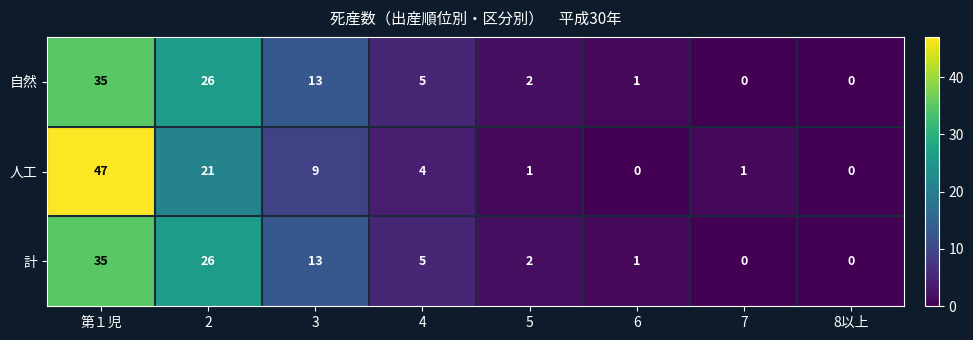

What is the spread (max minus min) of values at 2?

5